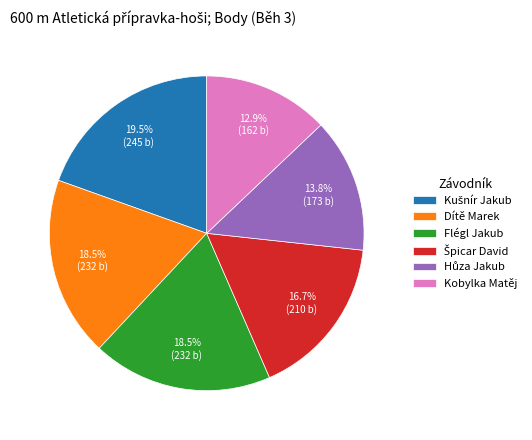

What percentage do Flégl Jakub and Dítě Marek together represent?

37.0%